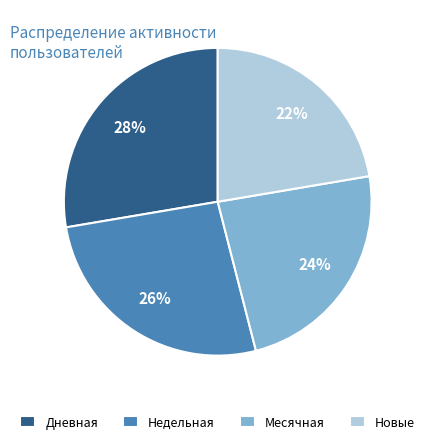

What is the ratio of the value at Дневная to the value at Недельная?

1.1